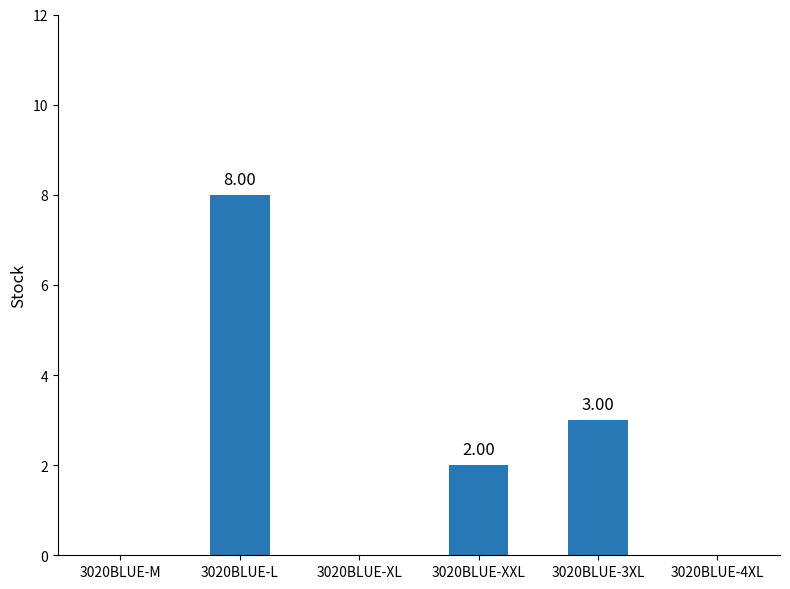

What is the sum of the values at 3020BLUE-L and 3020BLUE-XL?

8